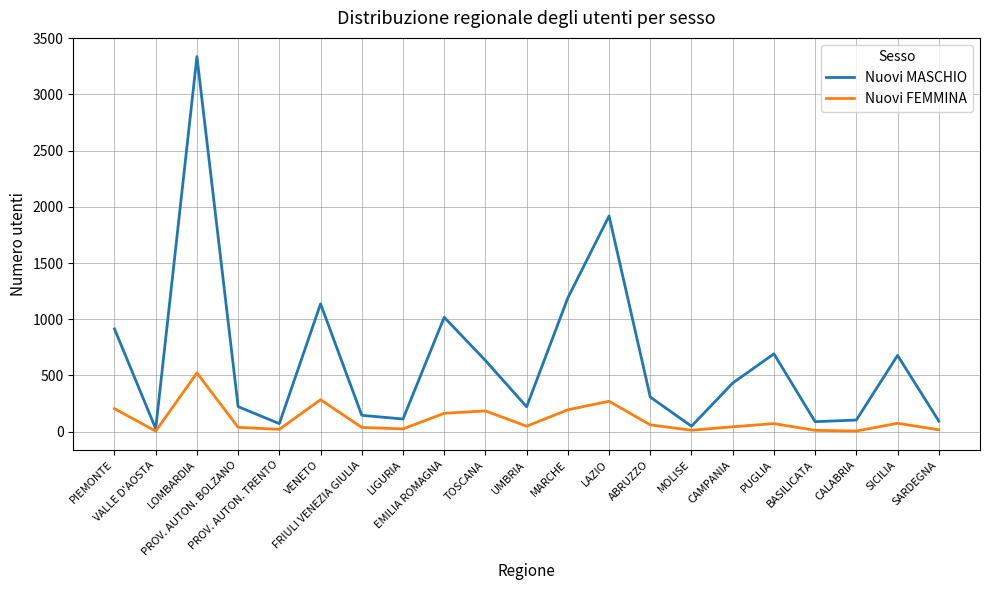

Which series has the largest range (max minus min)?

Nuovi MASCHIO